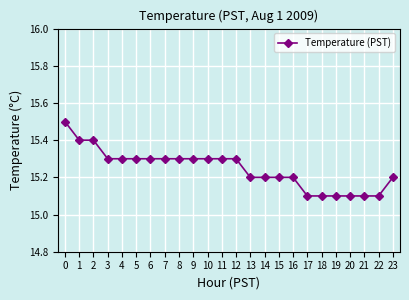

How many lines are shown in the chart?

1